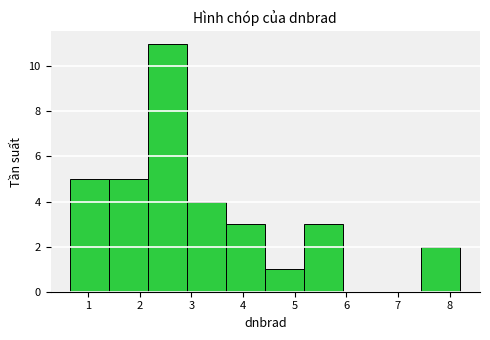

Over which range of the x-axis is the bar tallest?

2.2 to 2.9